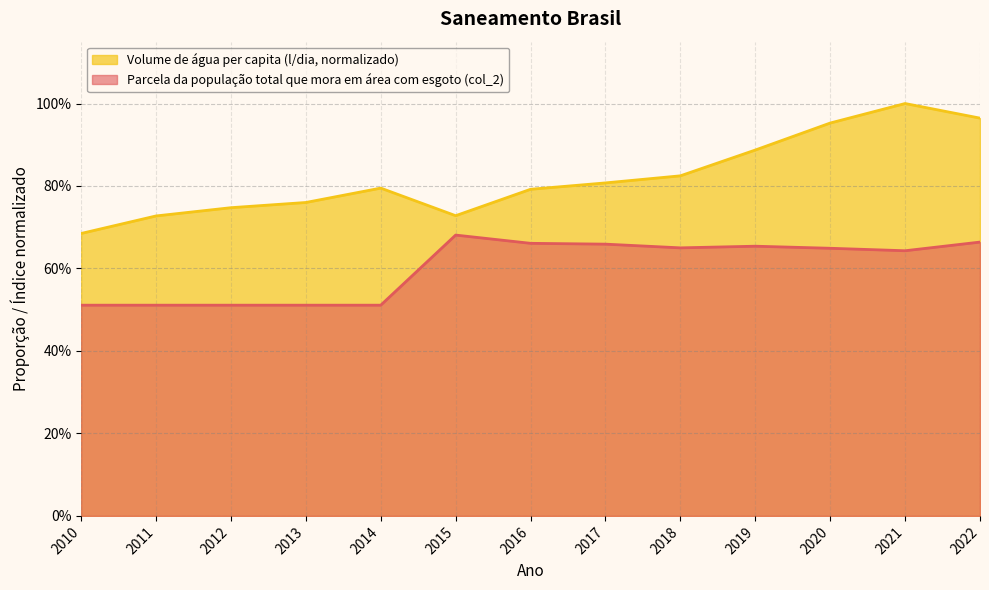

What is the value of the Parcela da população total que mora em área com esgoto (col_2) point at the 10th from the left?

0.7